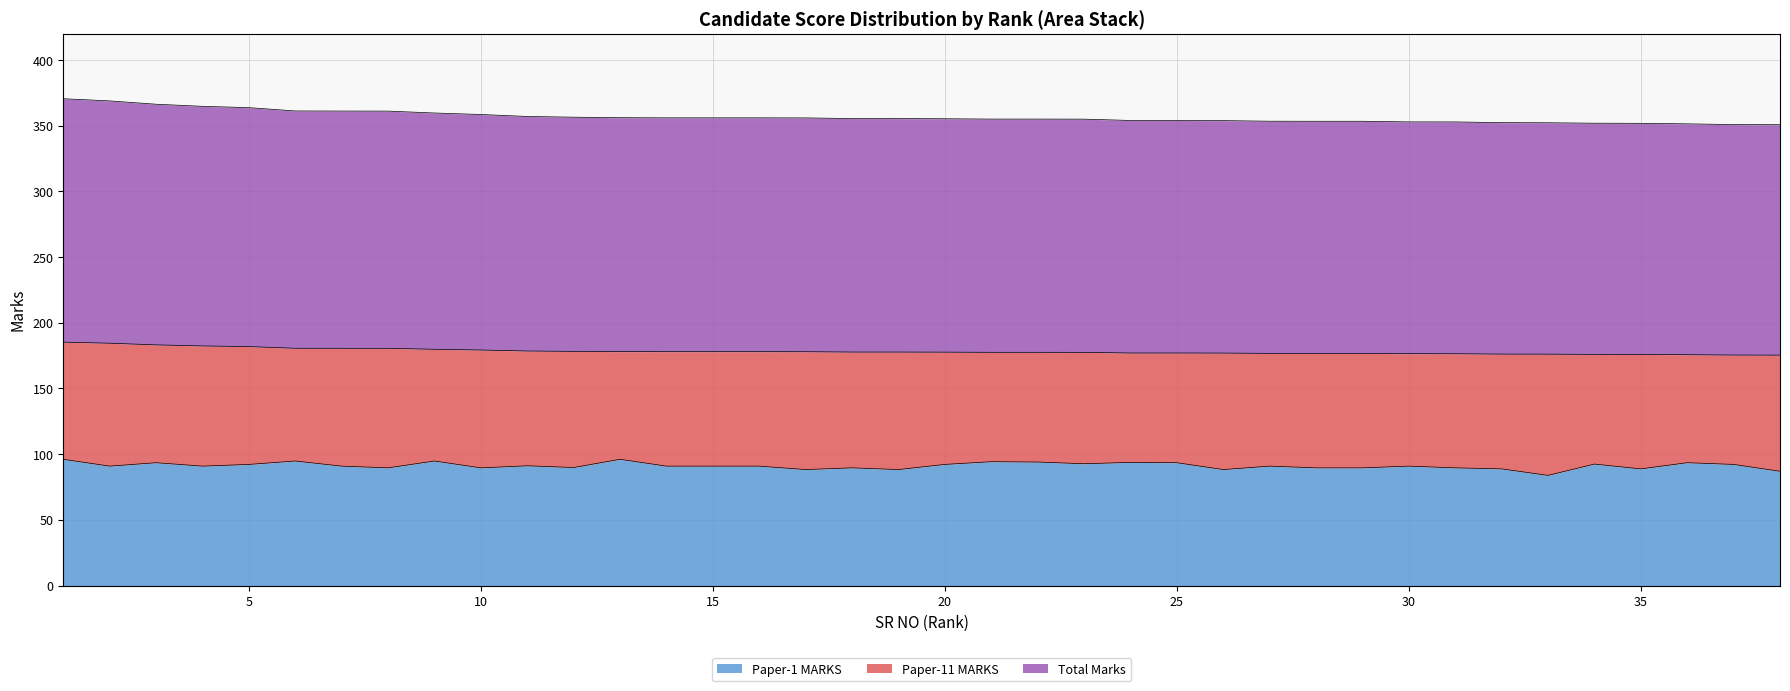

What is the difference between the maximum and minimum values in the Total Marks series?

19.8